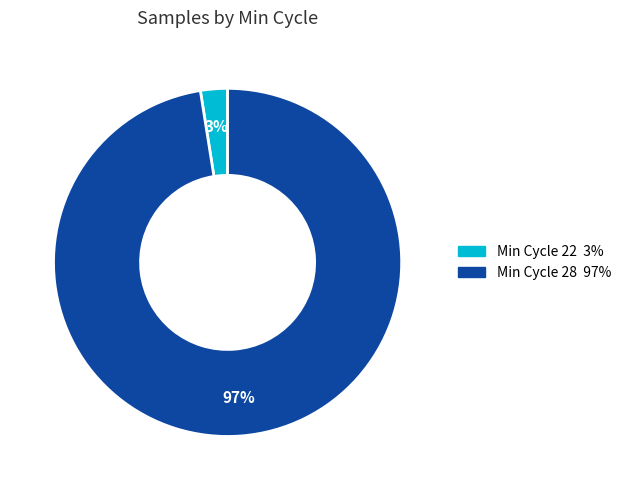

Is there a majority slice in this chart?

Yes